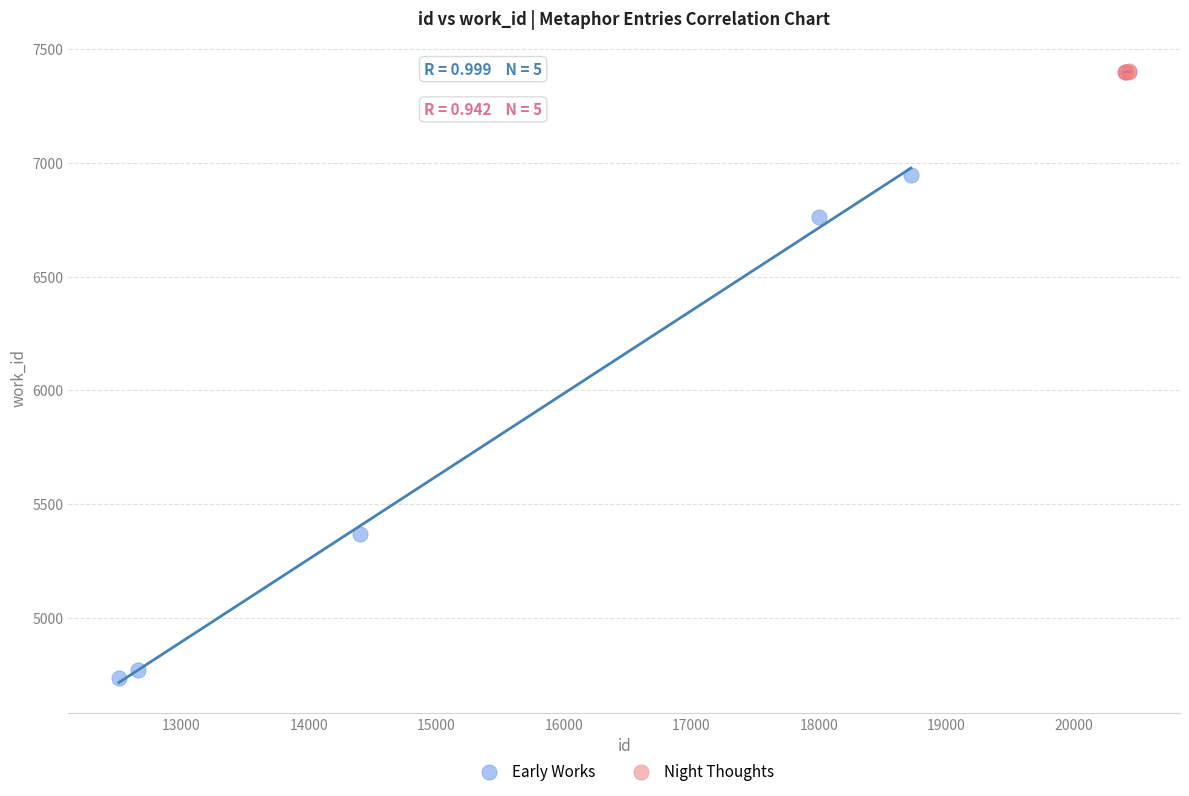

Which series has the widest spread of Y values?

Early Works